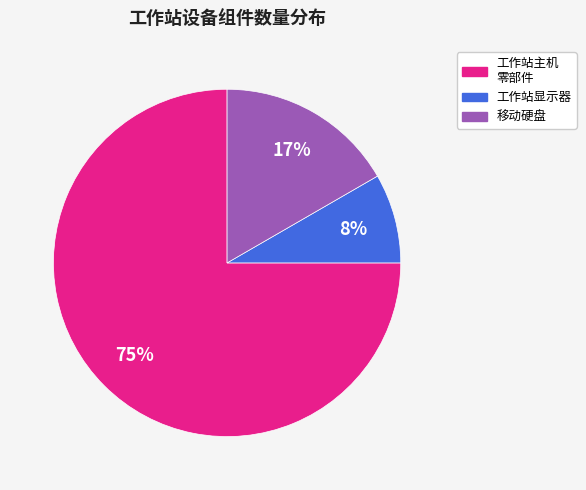

Is there a majority slice in this chart?

Yes